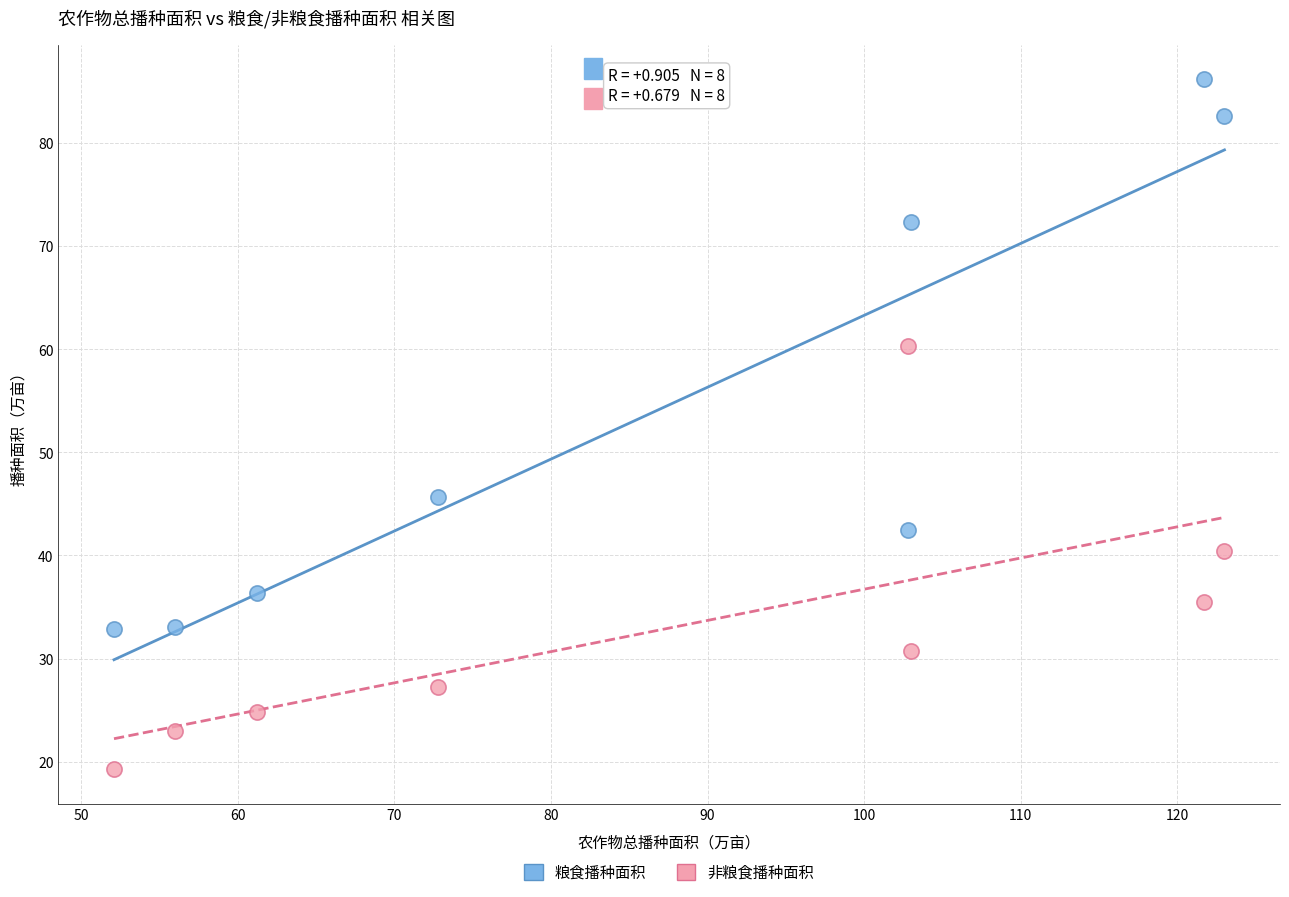

What are all the series names shown in the legend?

粮食播种面积, 非粮食播种面积